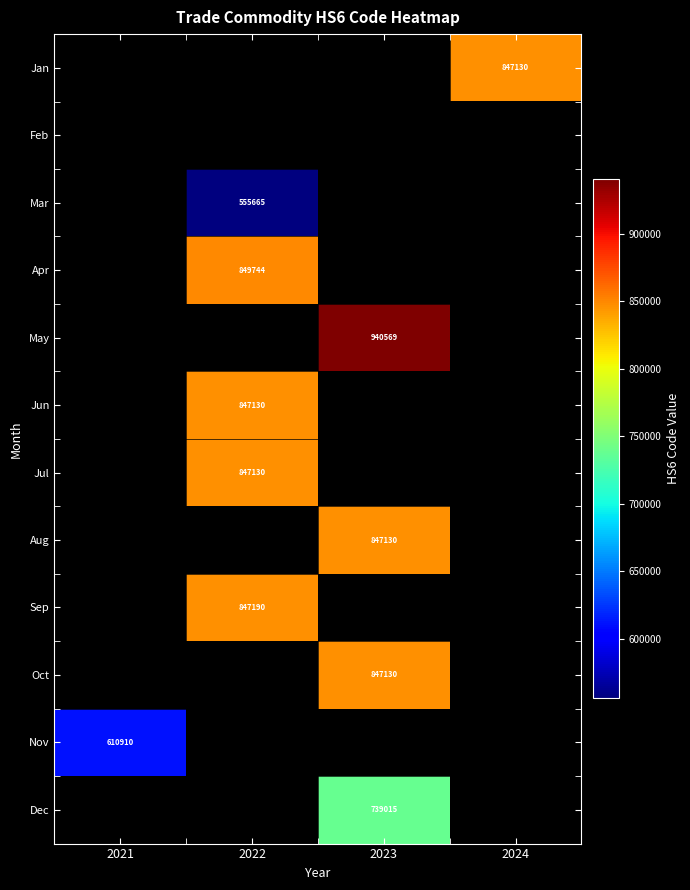

The Nov series shows 610910.0 at 2021. True or false?

True